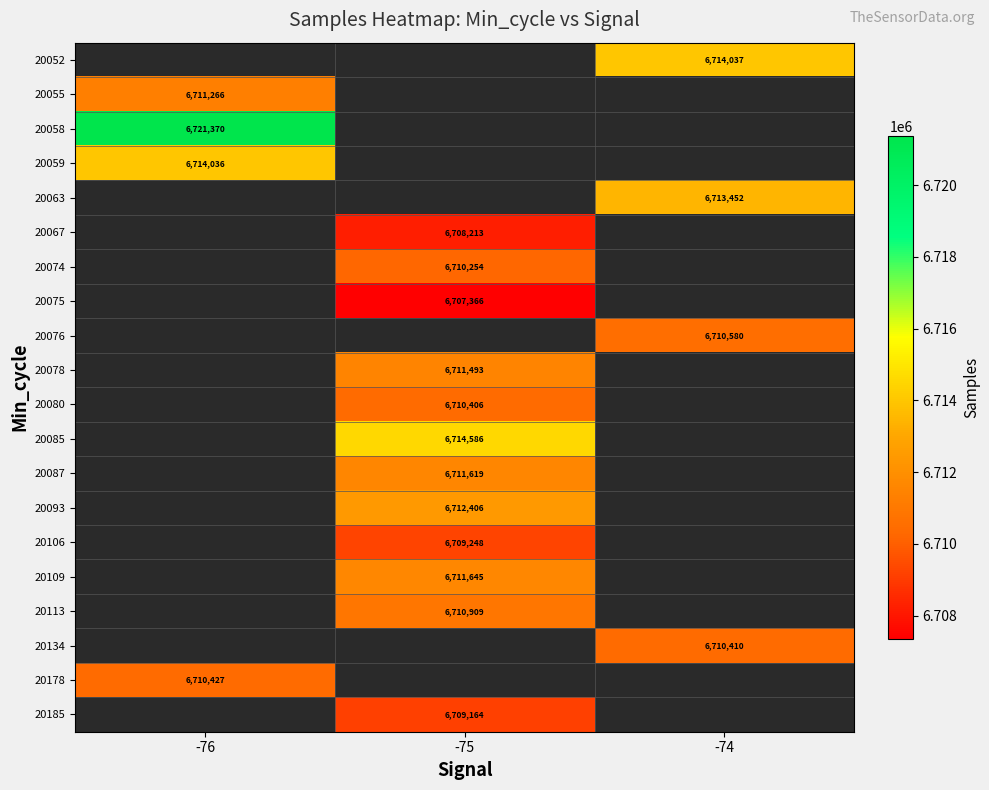

The value of 20067 at -75 is 2569436.5. True or false?

False